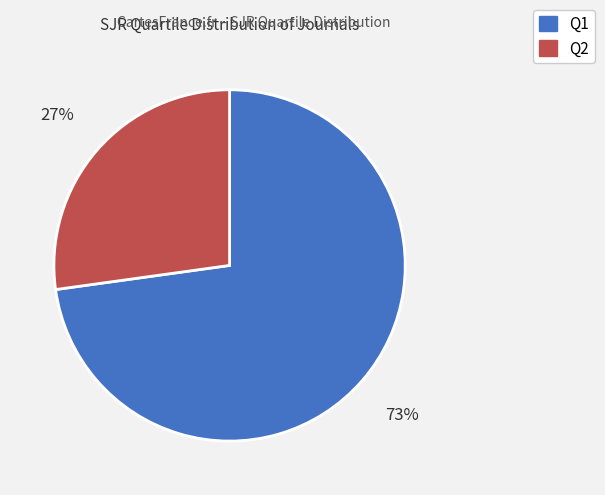

The Q2 slice represents 27% of the pie. True or false?

True